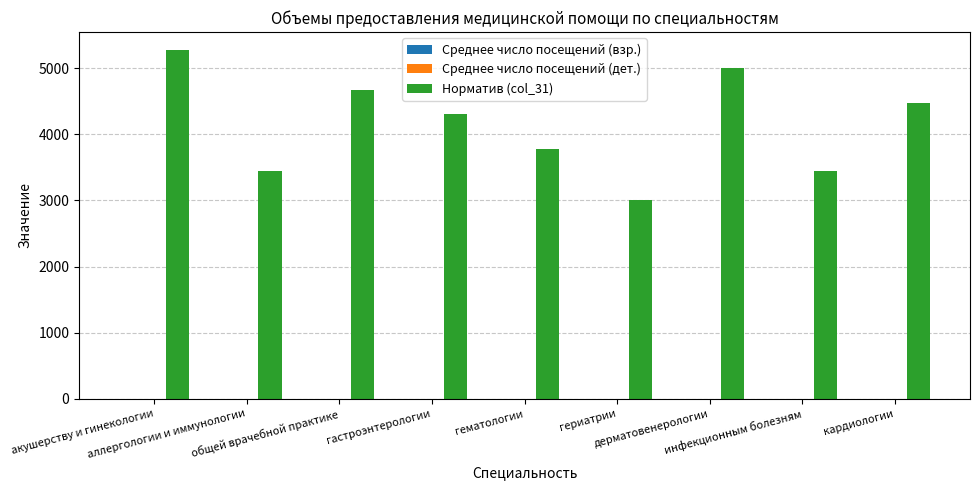

What is the maximum value shown in the chart?

5282.0